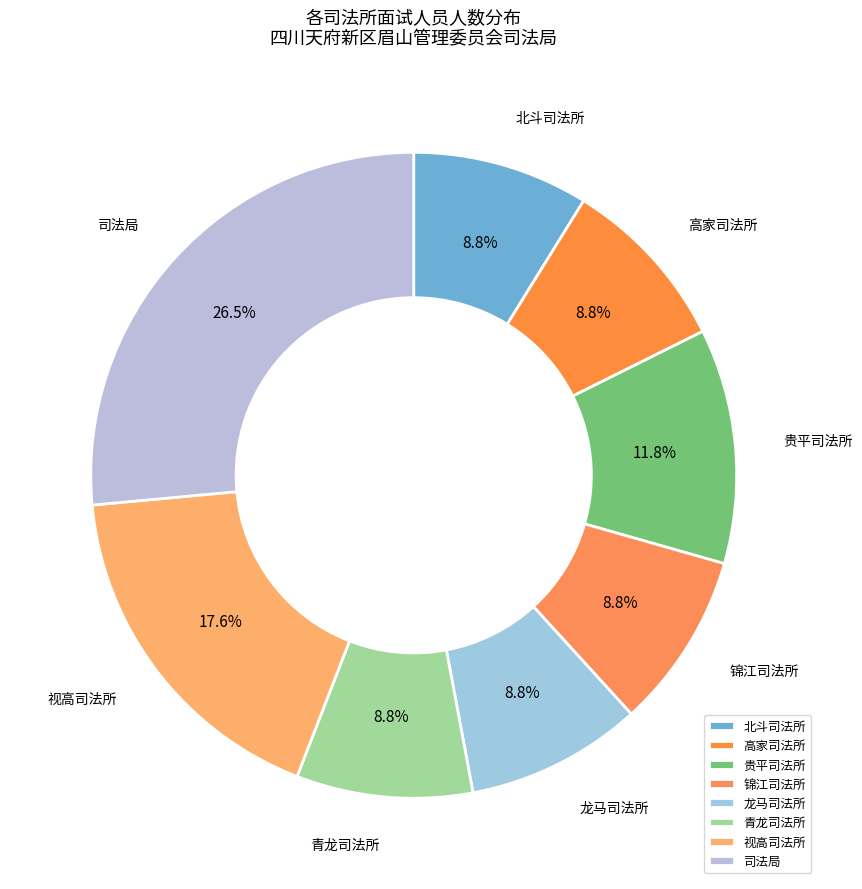

To the nearest percent, what portion does 北斗司法所 represent?

9%